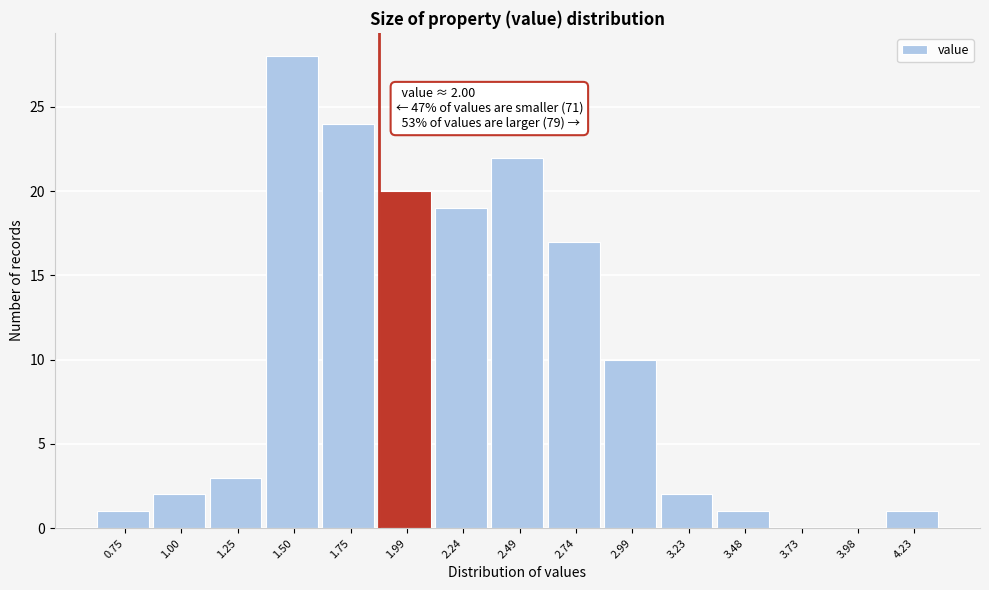

Which range on the x-axis has the tallest bar?

1.35 to 1.60